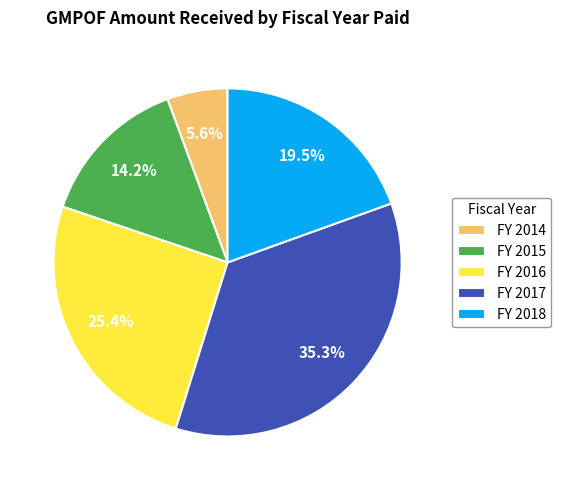

How many slices are in this pie chart?

5